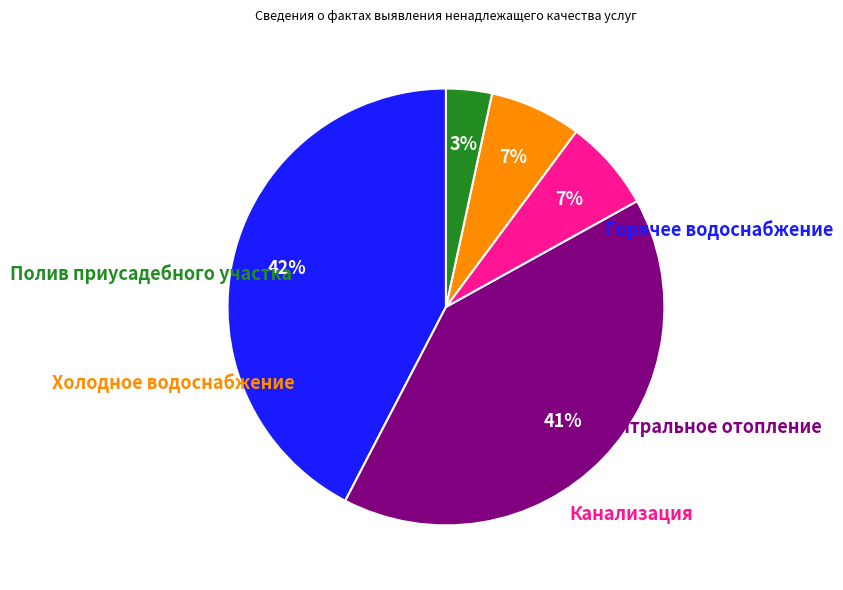

To the nearest percent, what percentage of the pie is Горячее водоснабжение?

42%